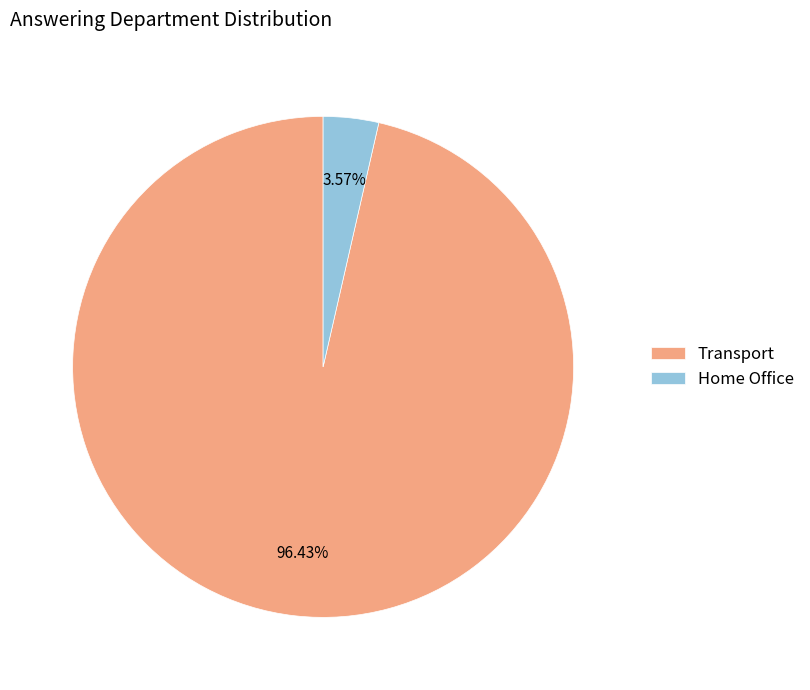

Does any single category account for the majority?

Yes